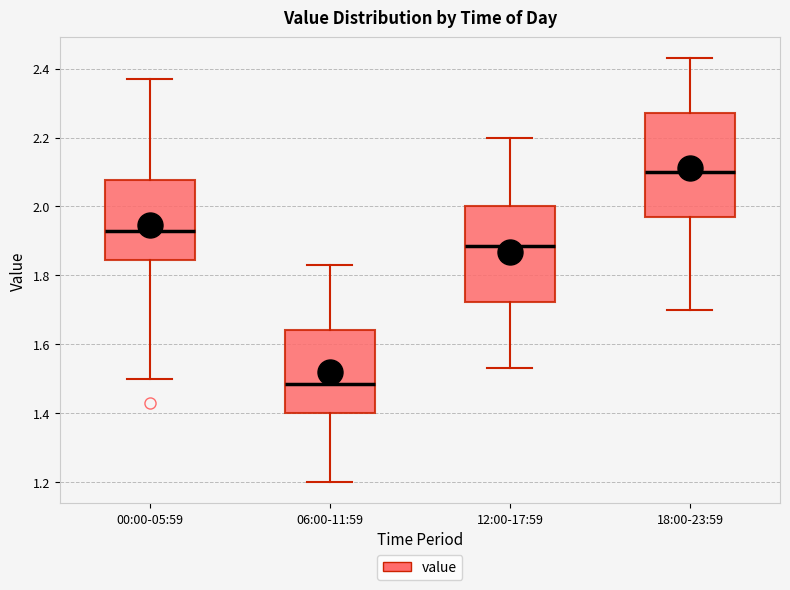

Which box's median line is the highest?

18:00-23:59